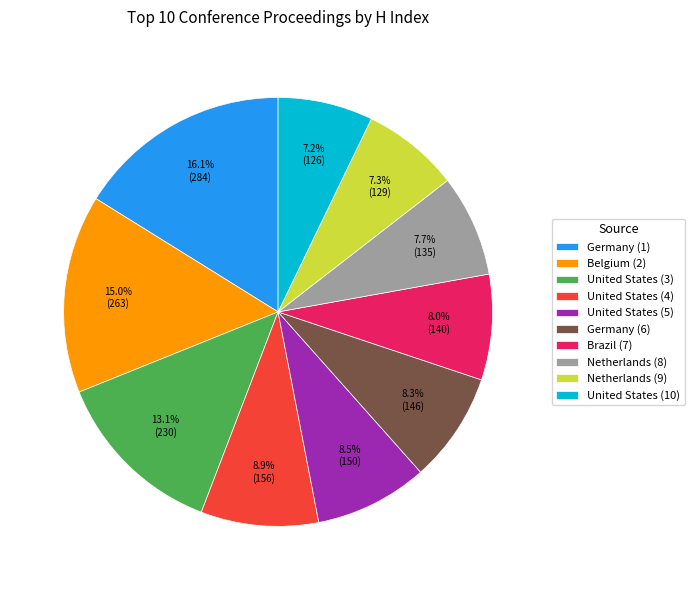

Which has a higher value, Germany (1) or United States (5)?

Germany (1)